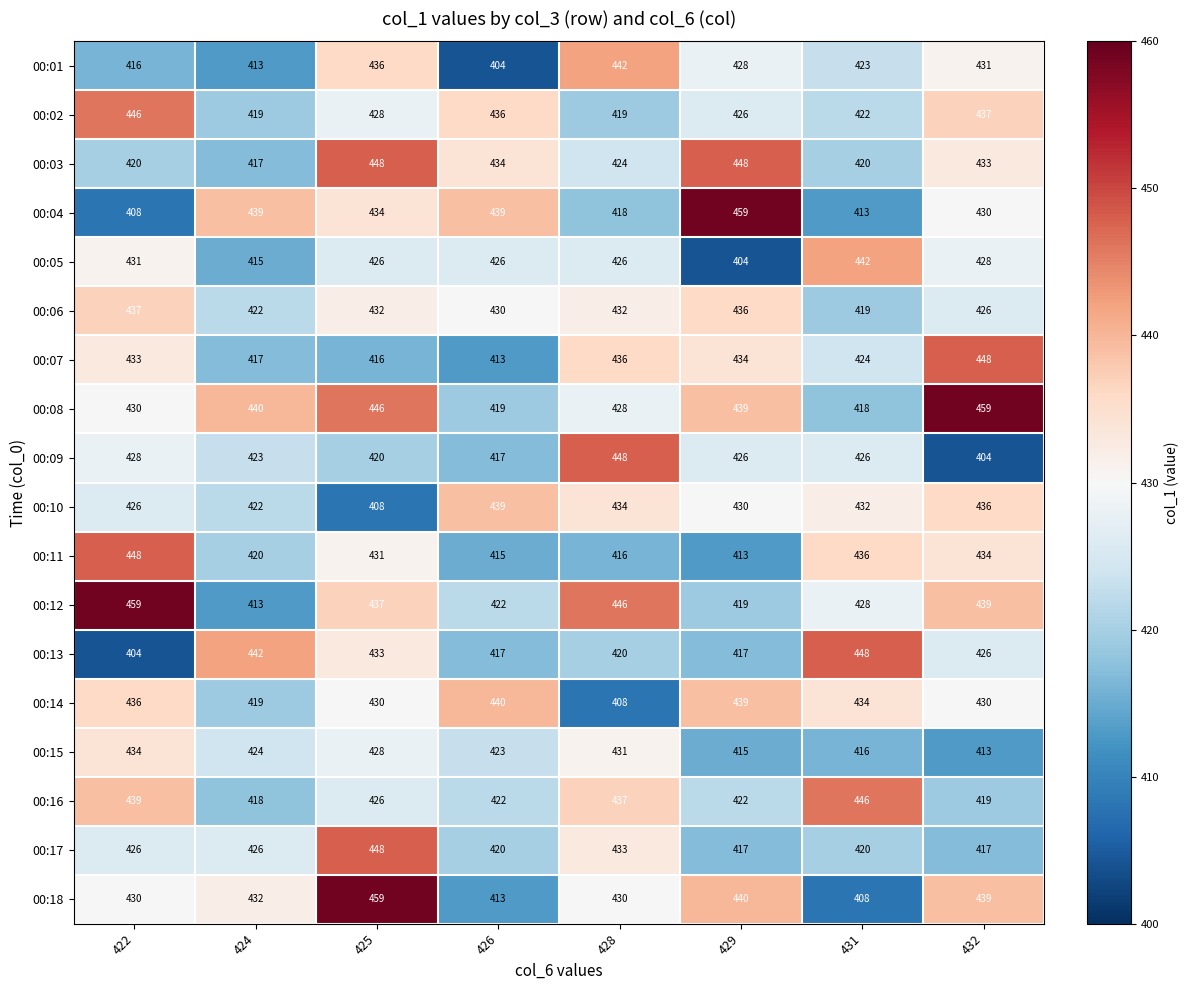

Is it true that 00:07 equals 138 at 429?

False